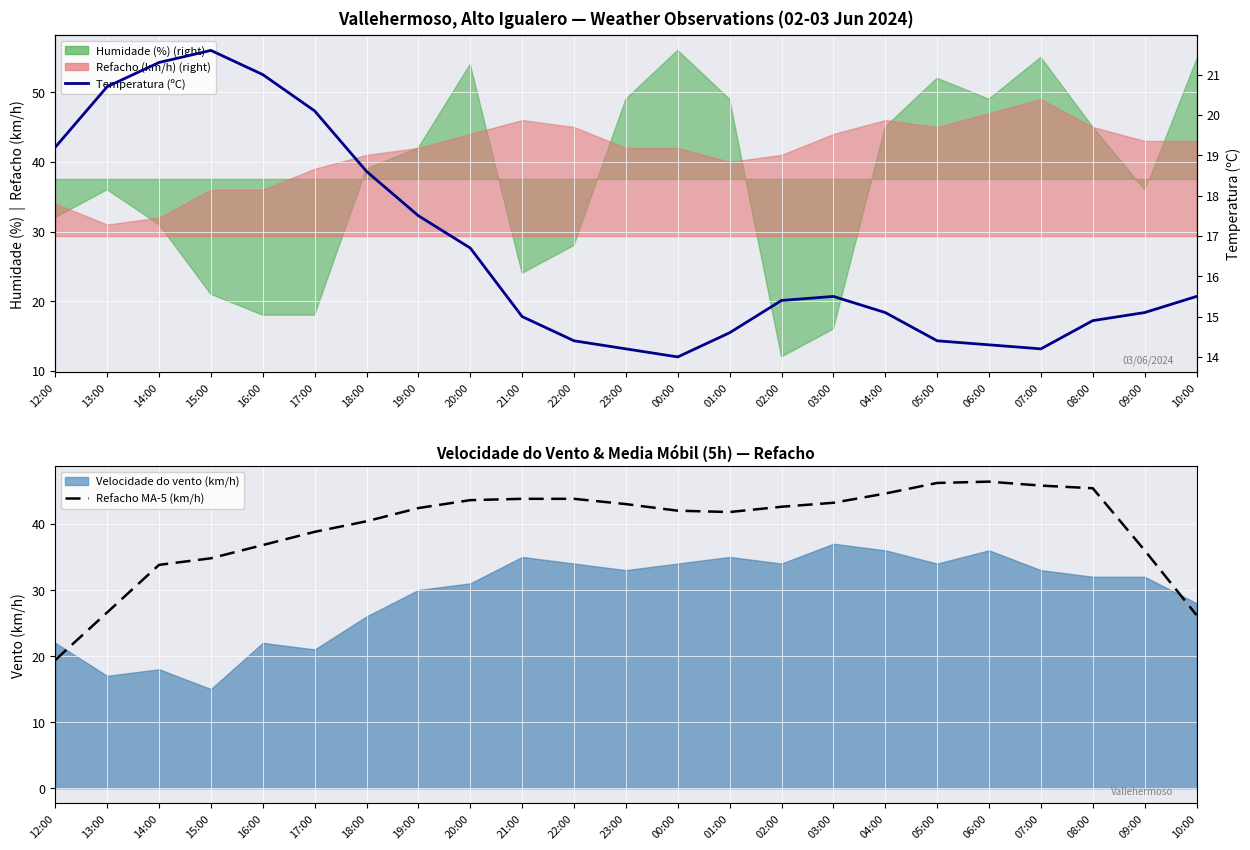

True or false: Refacho MA-5 (km/h) has more than 0 points higher than both neighbors.

True